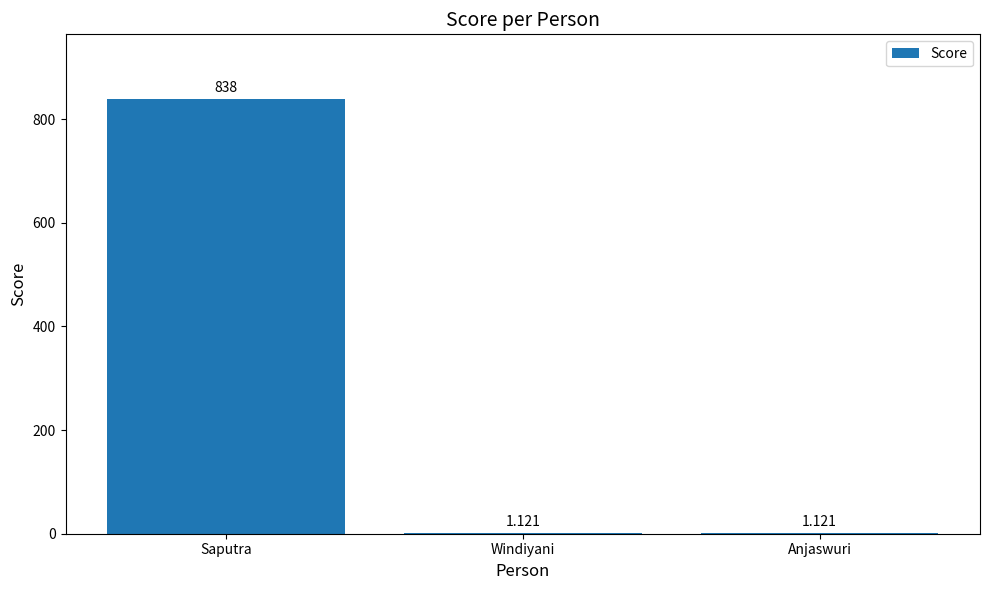

At which category does the chart reach its peak across all series?

Saputra